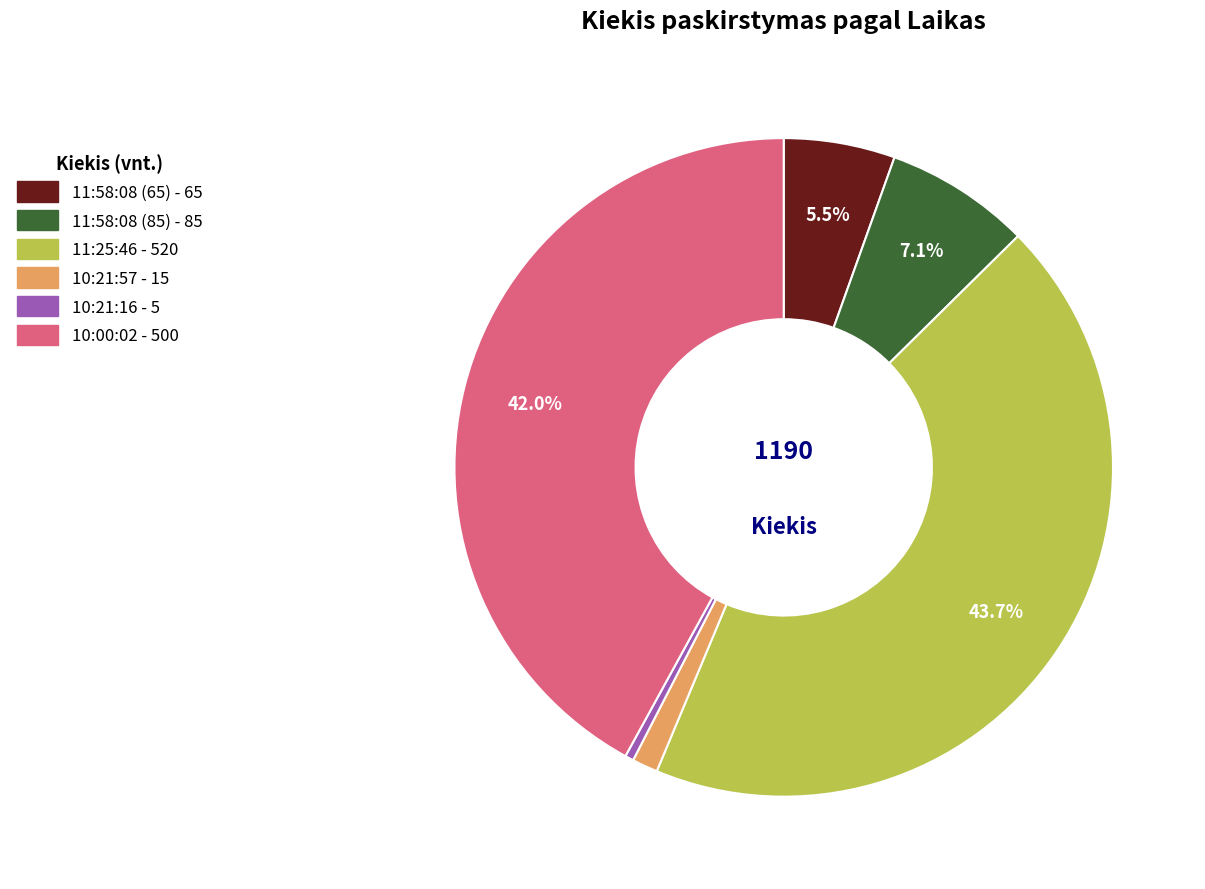

The 10:21:16 slice represents 0% of the pie. True or false?

True